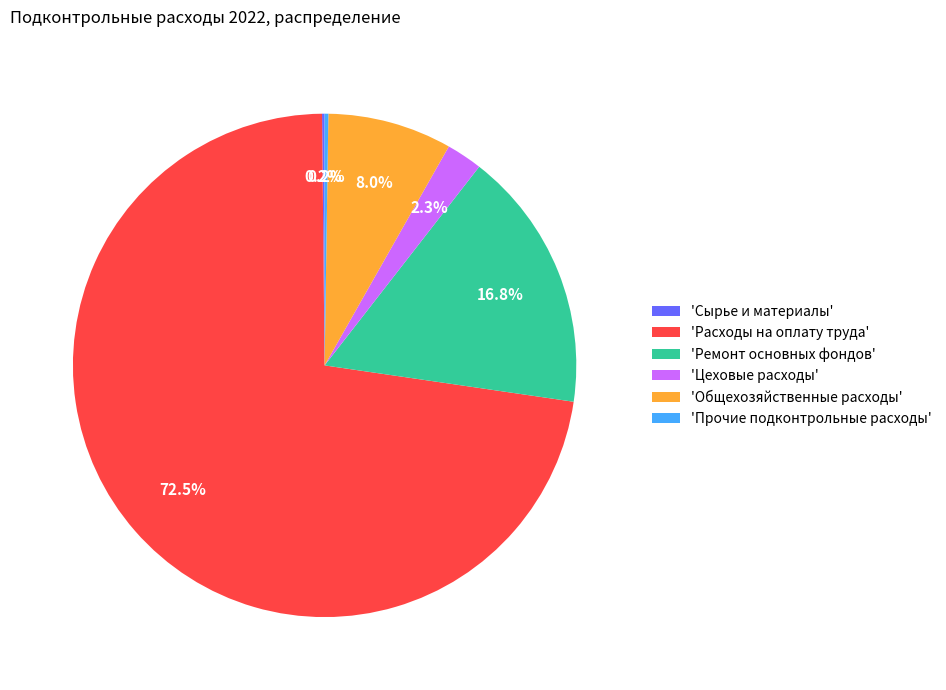

How much of the chart is everything except 'Расходы на оплату труда'?

27.5%